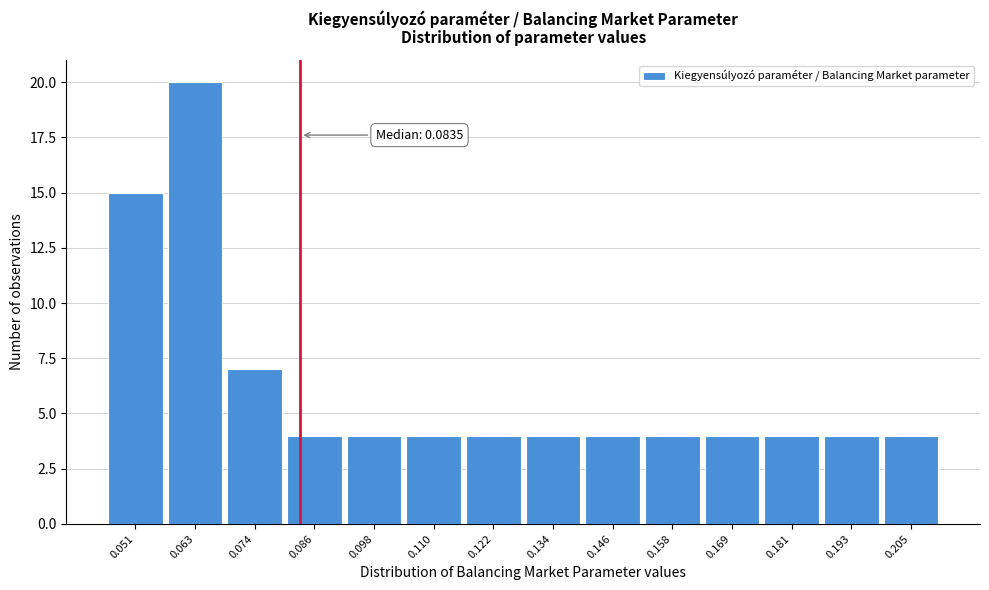

Over which range of the x-axis is the bar tallest?

0.056 to 0.068